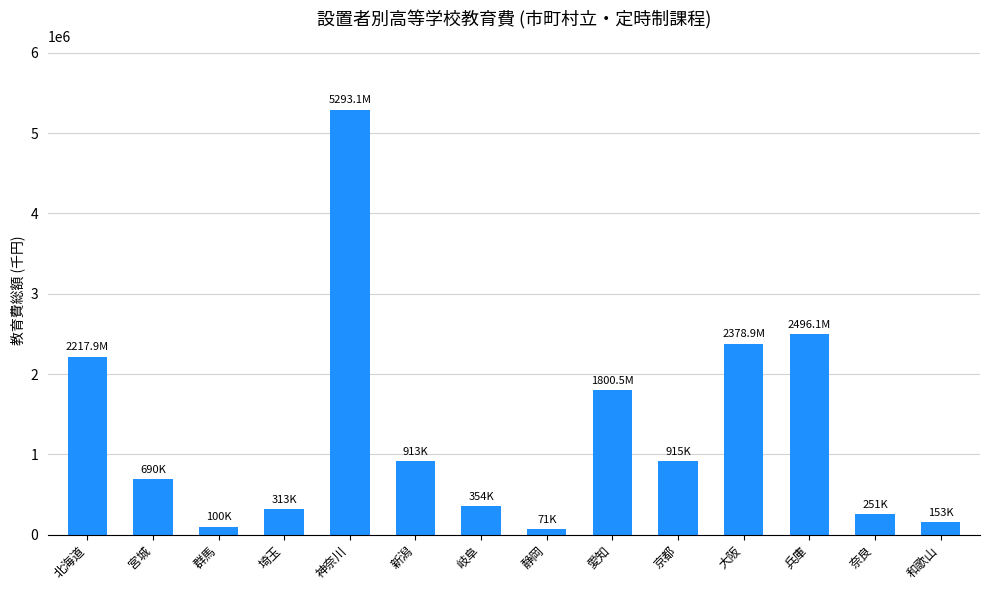

True or false: the data shows 287391 at 宮城.

False